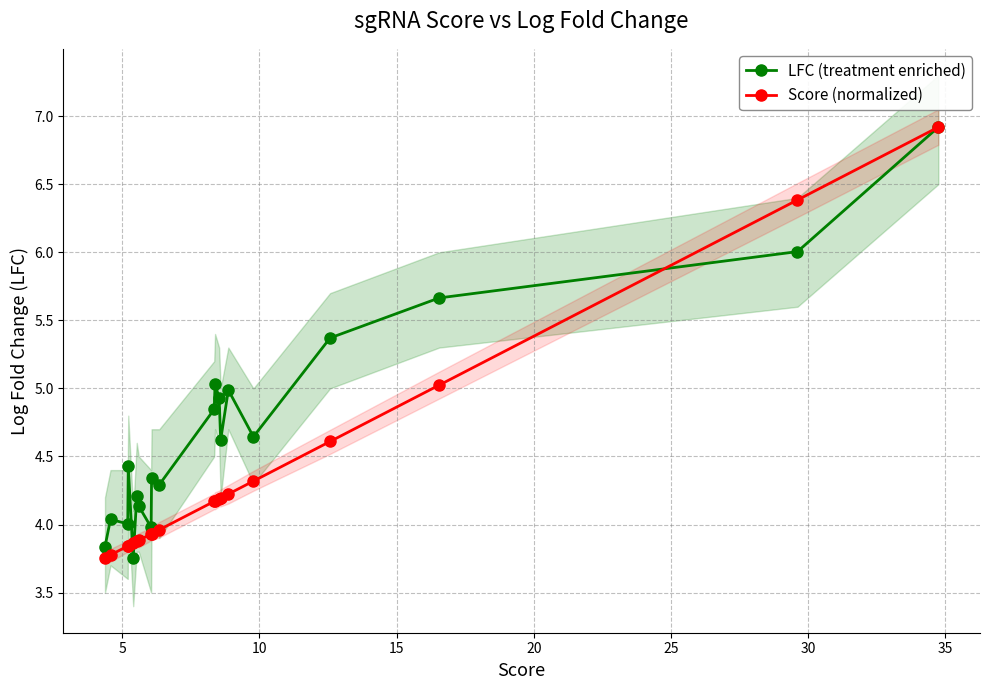

What is the maximum value for Score (normalized)?

6.9